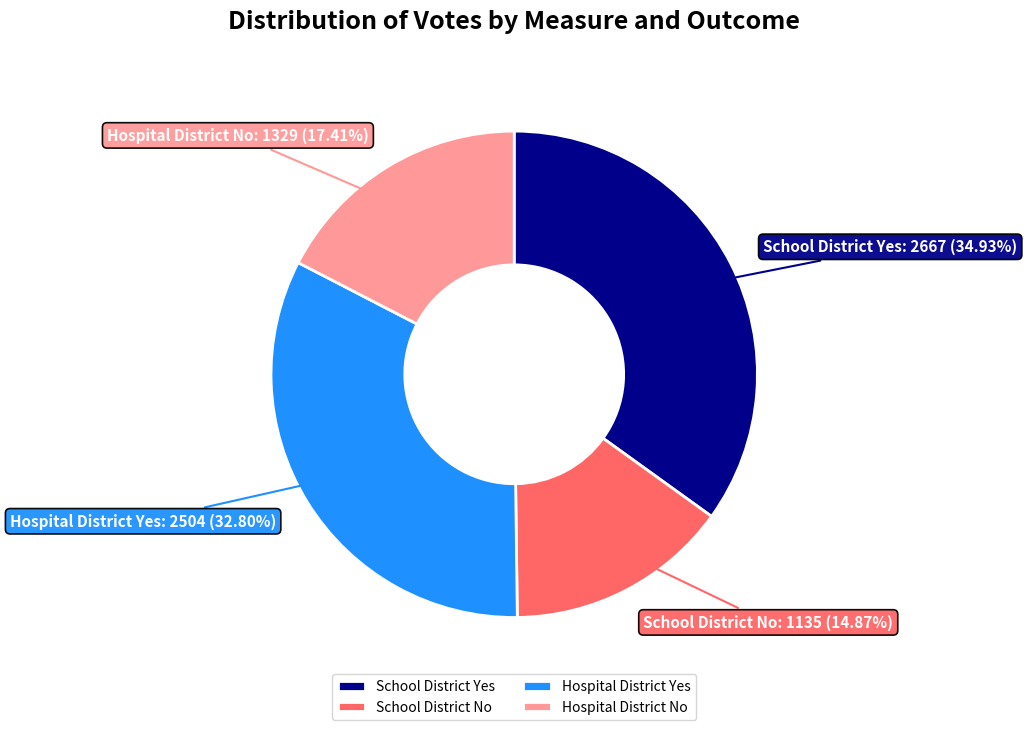

What is the ratio of the value at School District Yes to the value at Hospital District Yes?

1.1